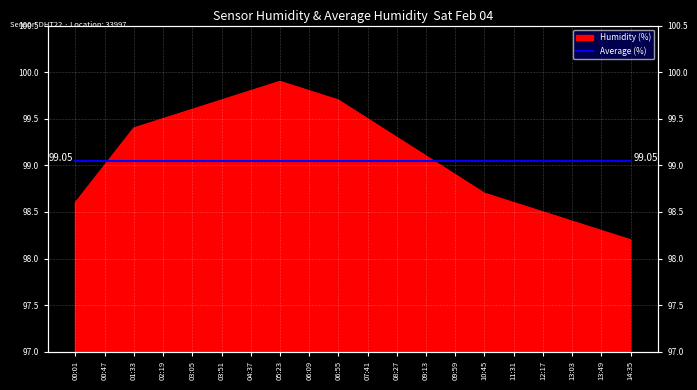

What is the difference between the maximum and minimum values?

1.7